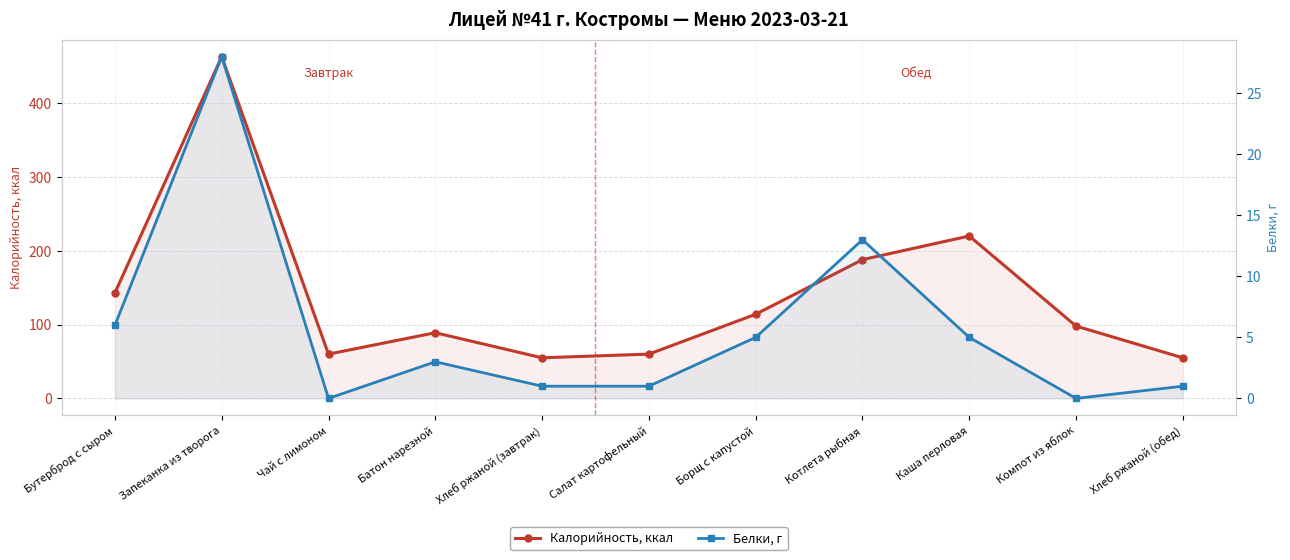

Which series changed the most between Салат картофельный and Компот из яблок?

Калорийность, ккал